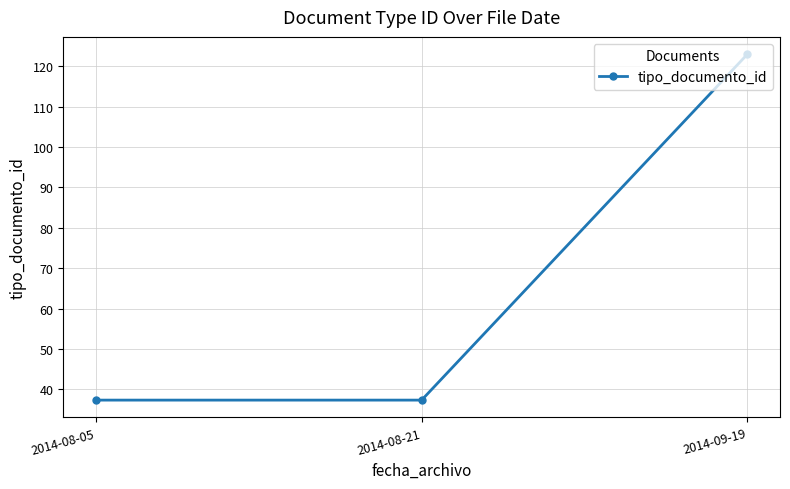

Approximately how many times larger is the value at 2014-08-05 compared to 2014-08-21?

1.0